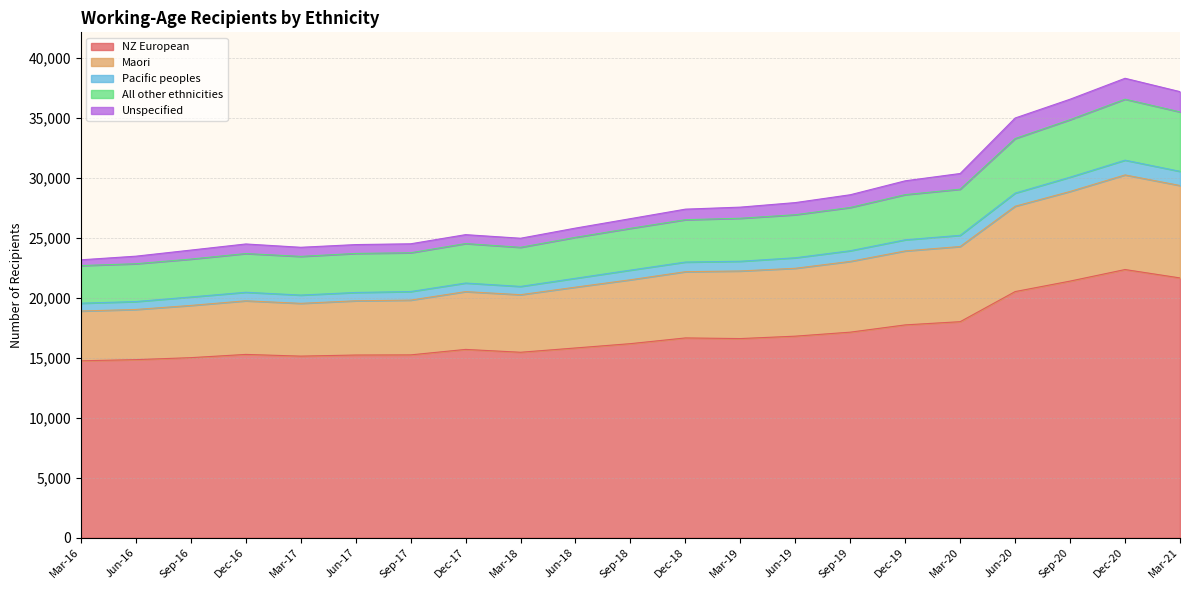

At which label is Maori closest to 25497?

Mar-20